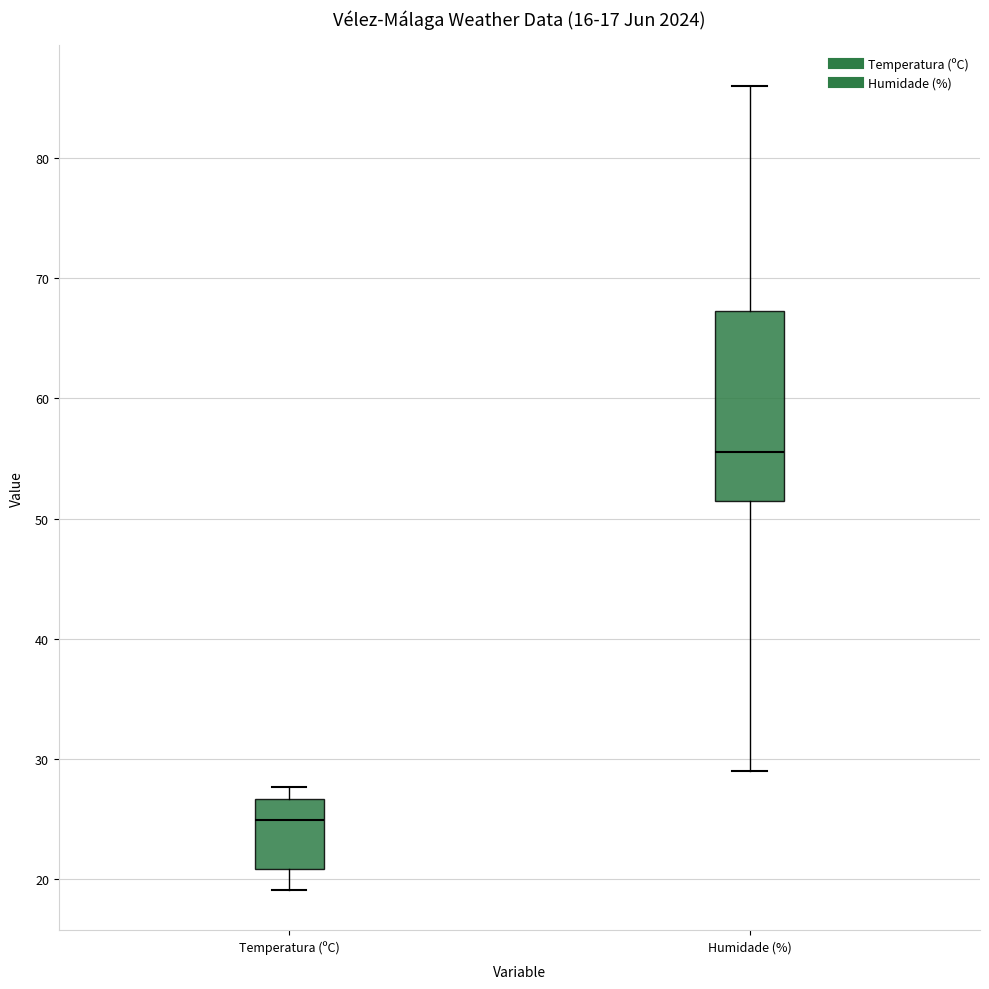

Which box has the lowest median line?

Temperatura (ºC)